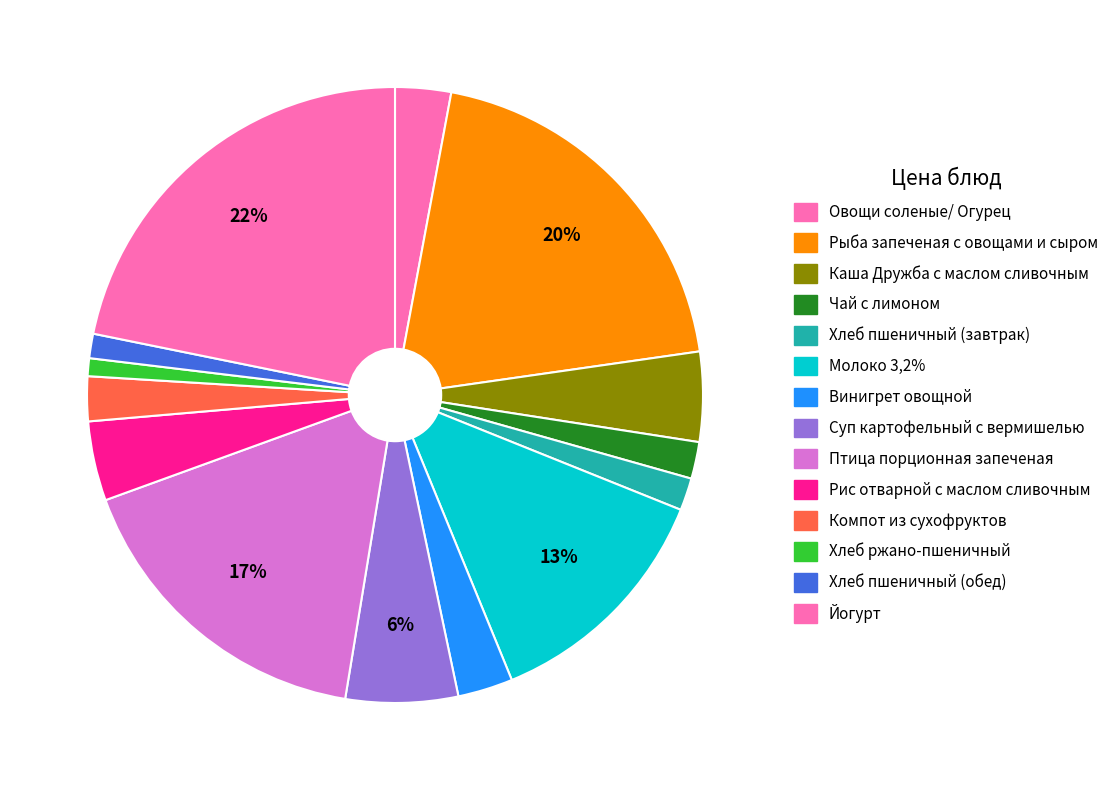

Between Птица порционная запеченая and Йогурт, which is larger?

Йогурт